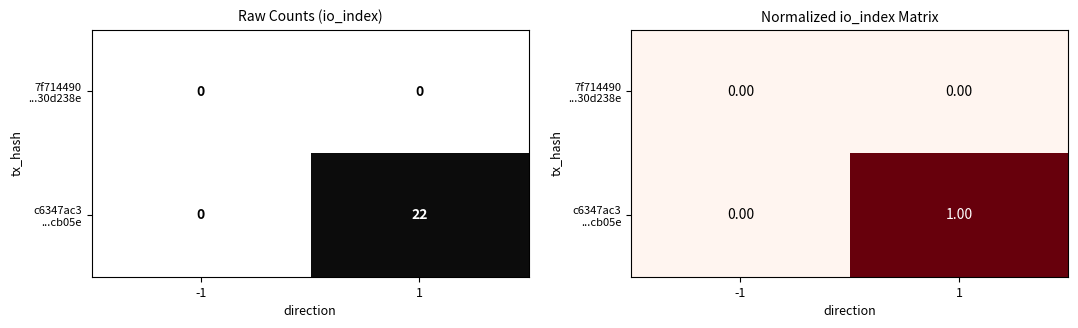

How many data points in c6347ac3 ...cb05e are less than 1?

1